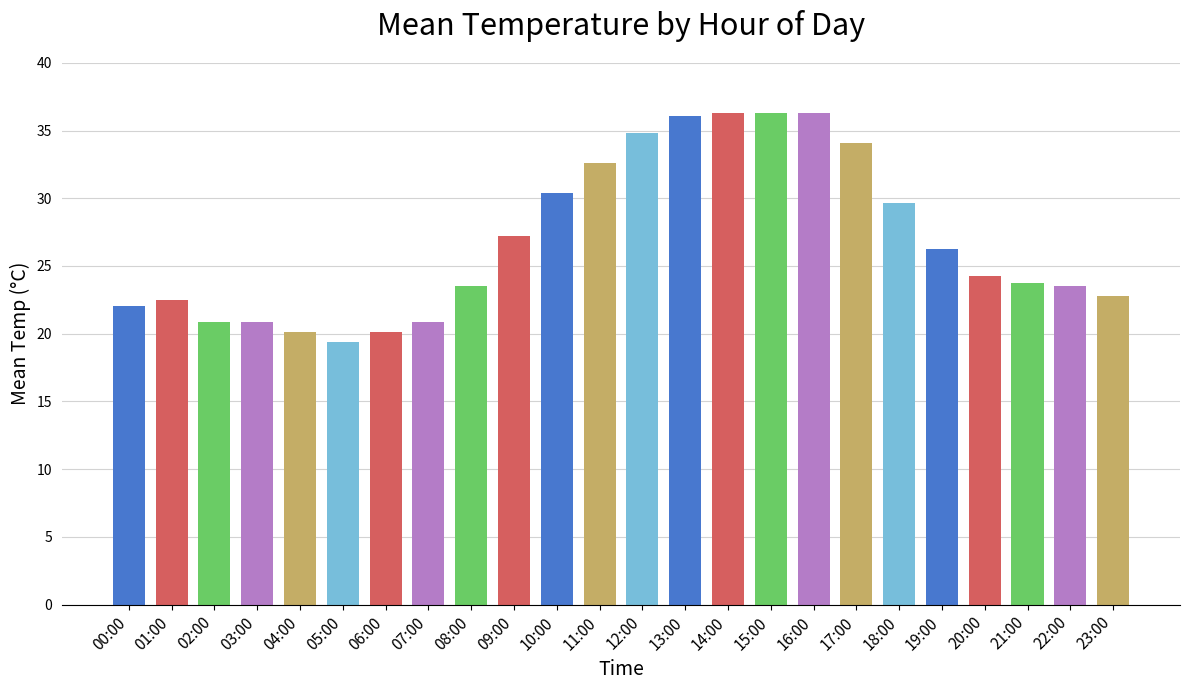

Is it true that the value at 00:00 is 12.0?

False